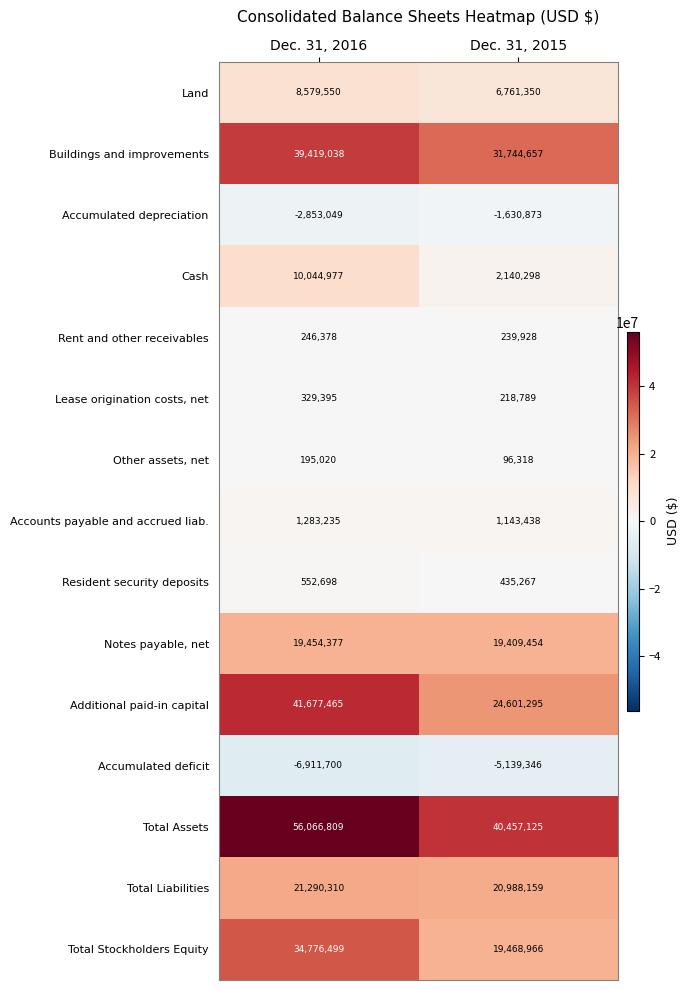

Which series has the widest spread of values?

Additional paid-in capital